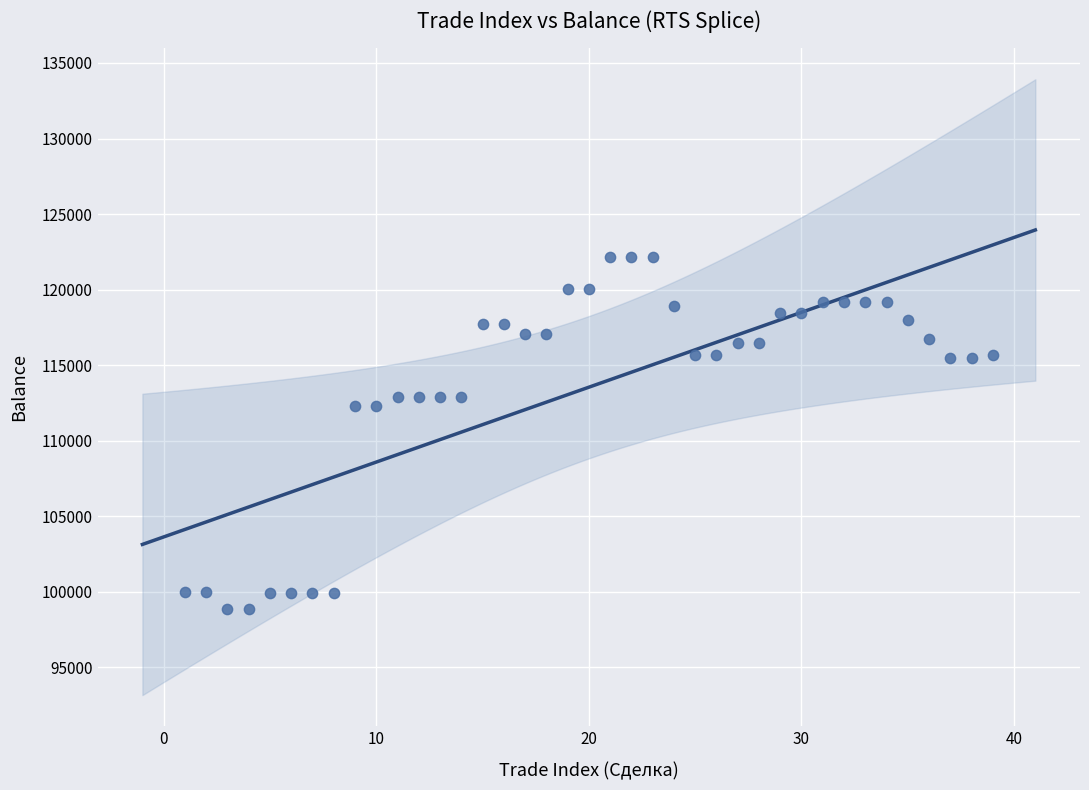

What is the range of Y values (max minus min)?

23327.3